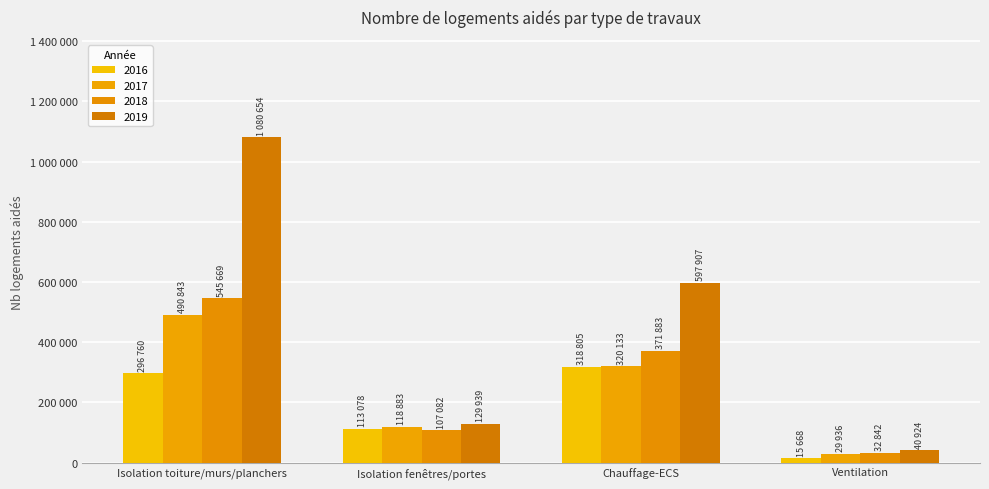

What is the average value of the 2018 series?

264369